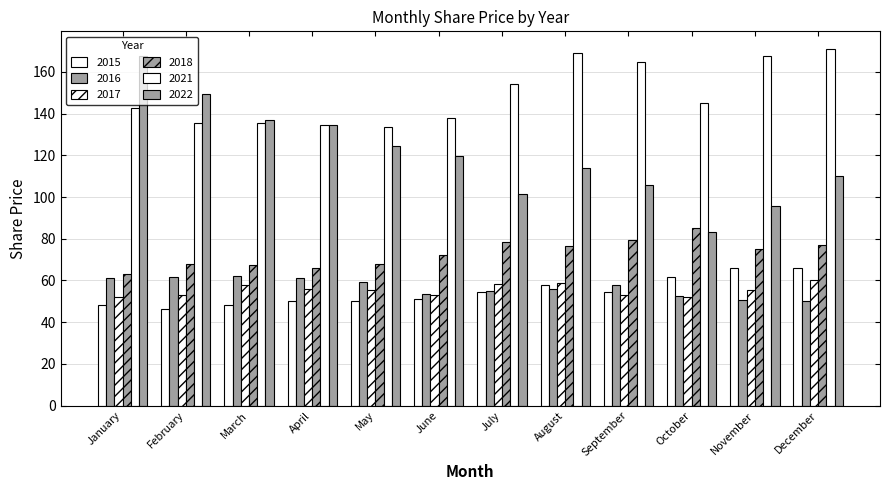

List the series in order of their peak value, lowest first.

2017, 2016, 2015, 2018, 2022, 2021